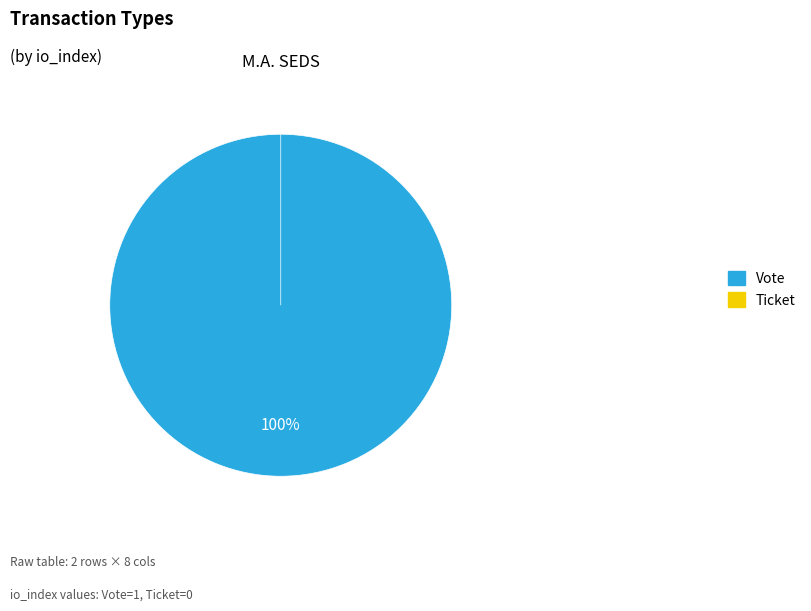

Does Vote represent more than half of the total?

Yes